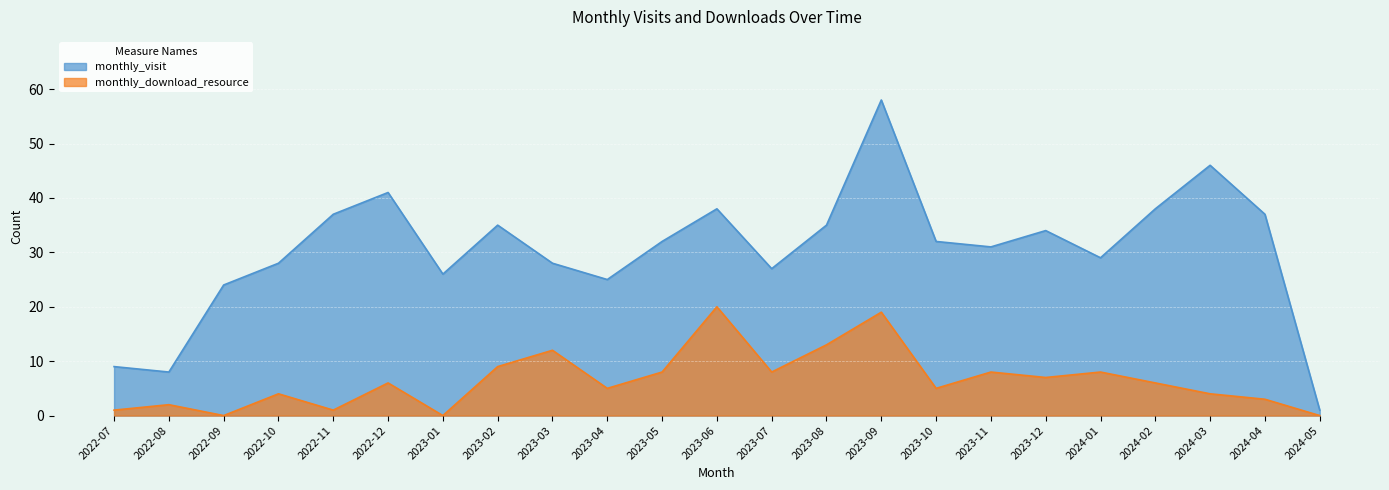

How many lines are shown in the chart?

2